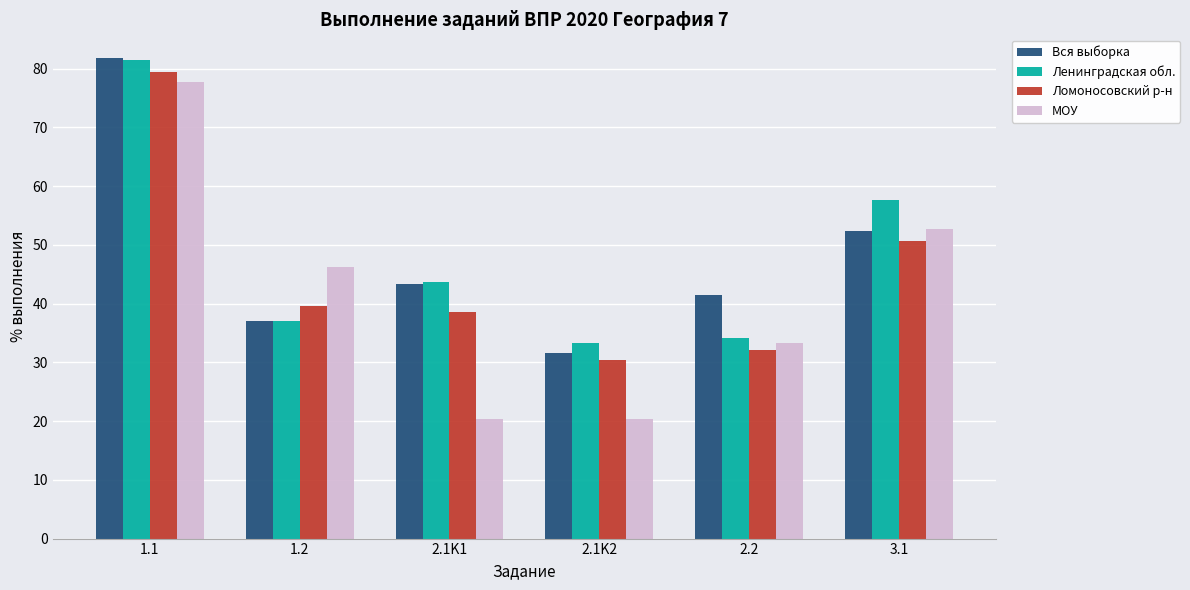

Is the value of Ленинградская обл. at 2.1K2 greater than the value of Вся выборка at 1.1?

No